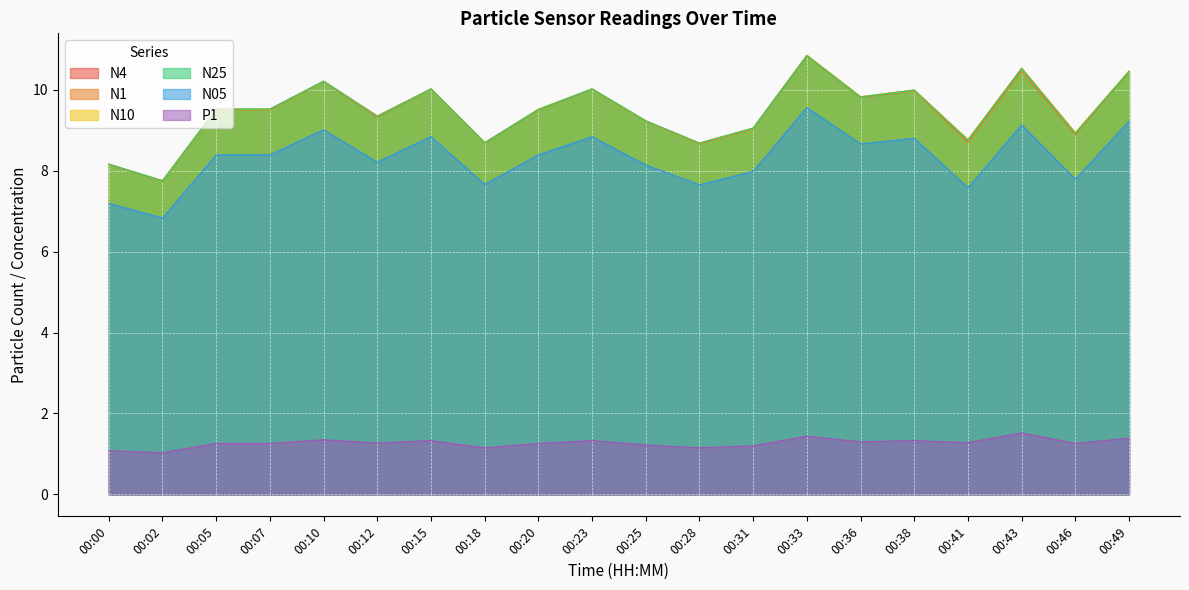

True or false: N1 and N25 intersect in this chart.

False